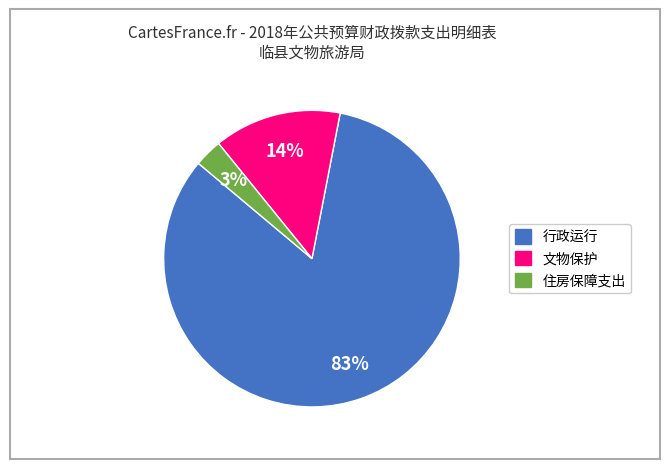

To the nearest percent, what is the combined percentage of 文物保护 and 行政运行?

97%